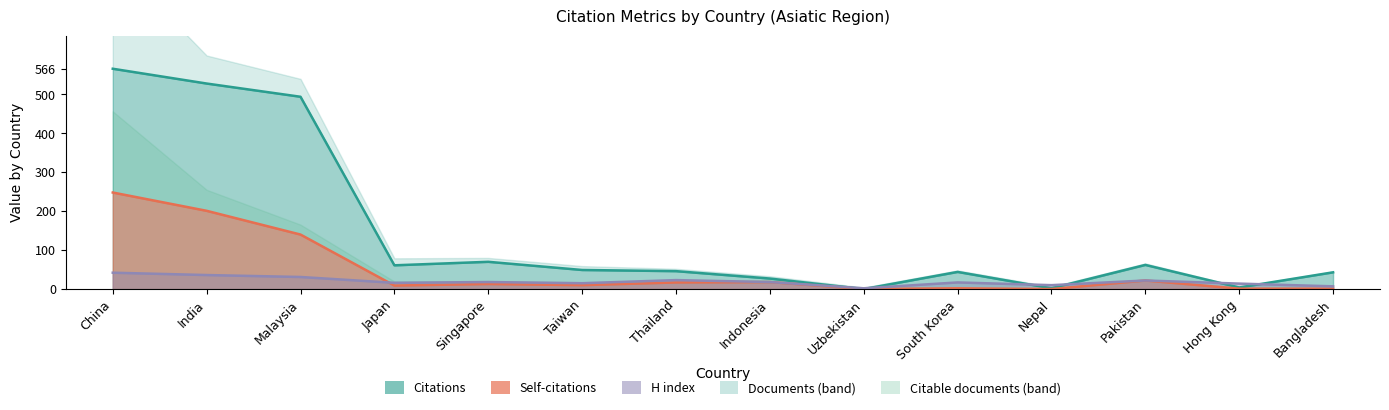

Where does the Citations series first go above 49?

China